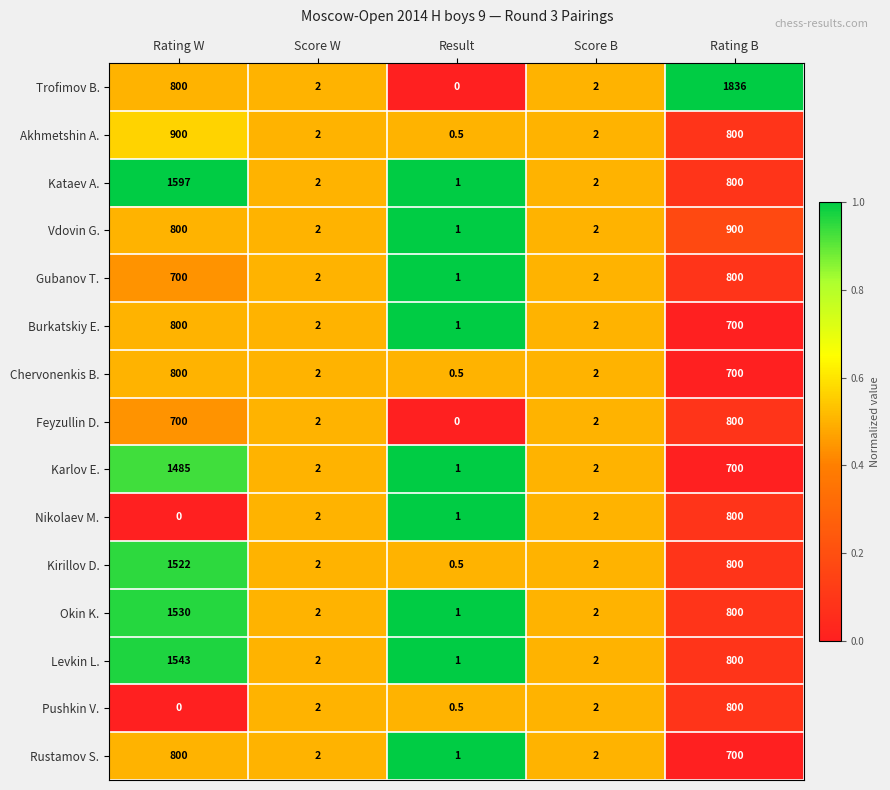

What is the total value across all series at Rating W?

13977.0